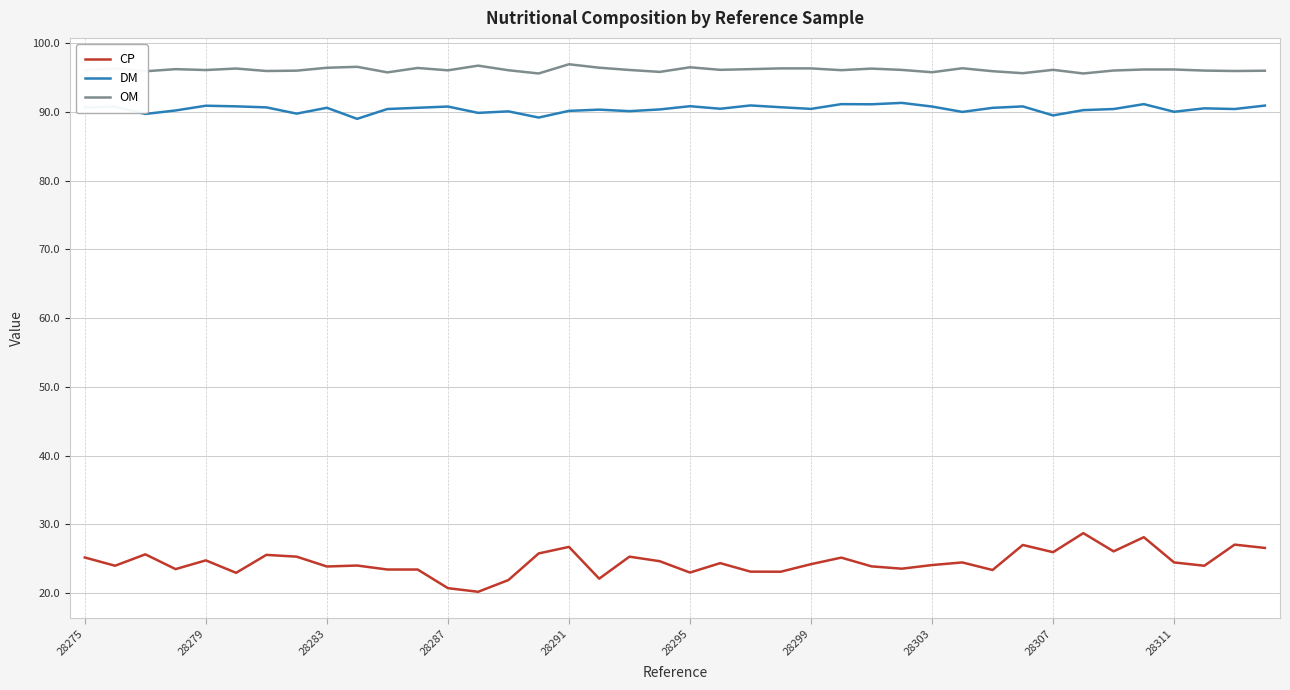

True or false: DM and CP intersect in this chart.

False